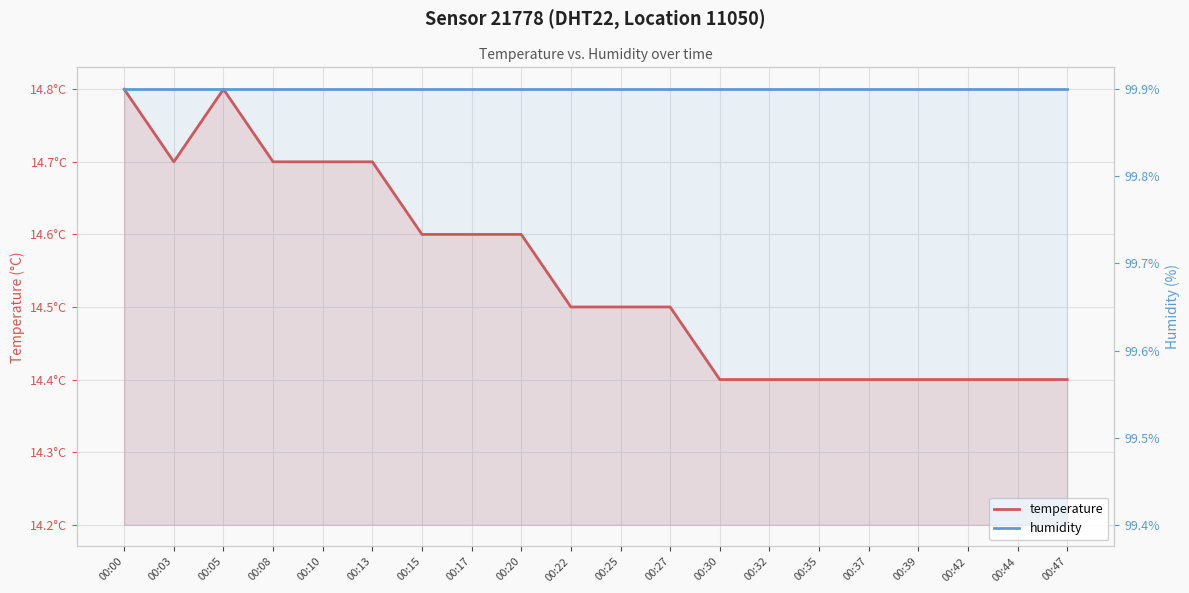

What is the average value of the temperature series?

14.5